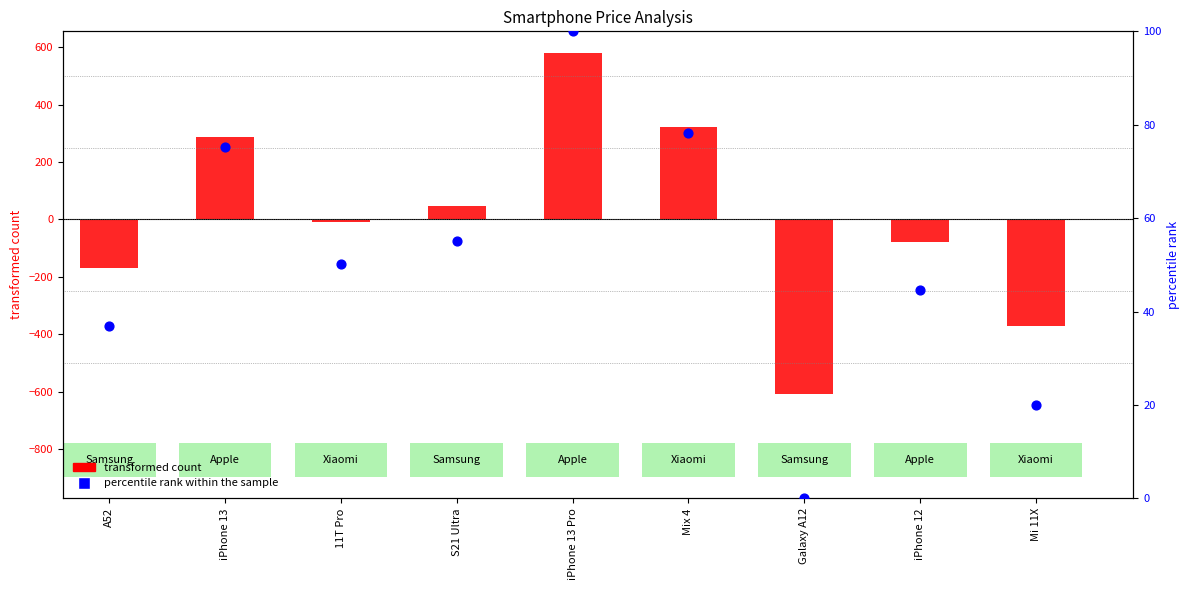

Which series reaches the maximum Y coordinate?

transformed count (price - mean)